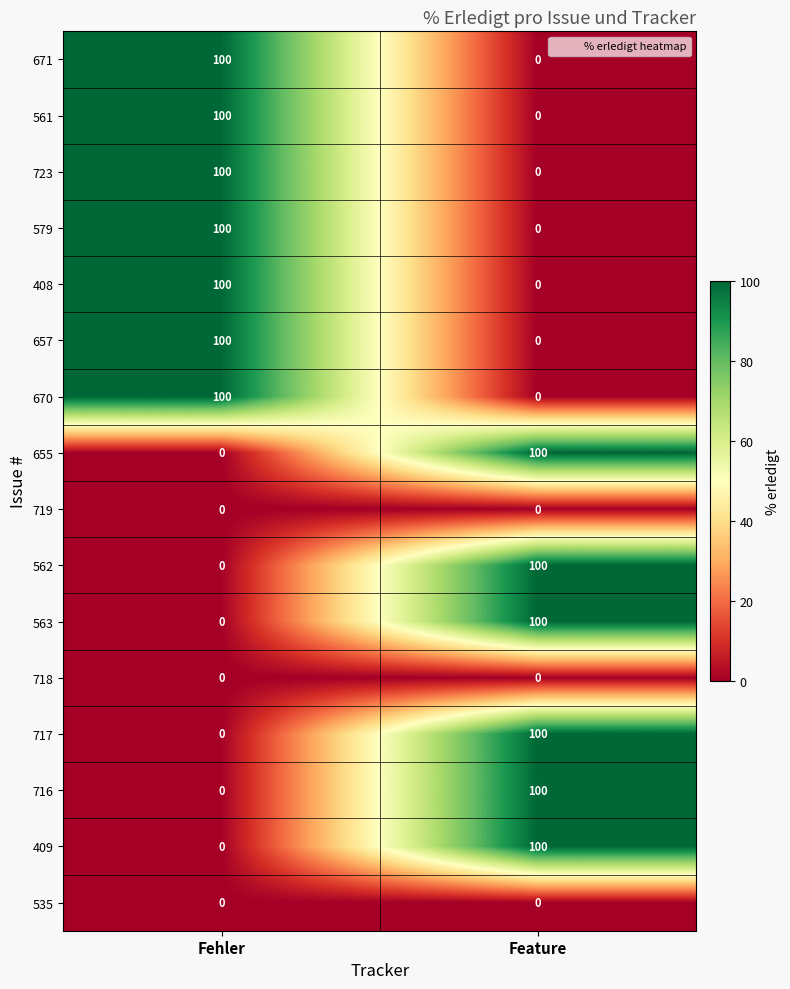

Which category has the lowest value in the 723 series?

Feature